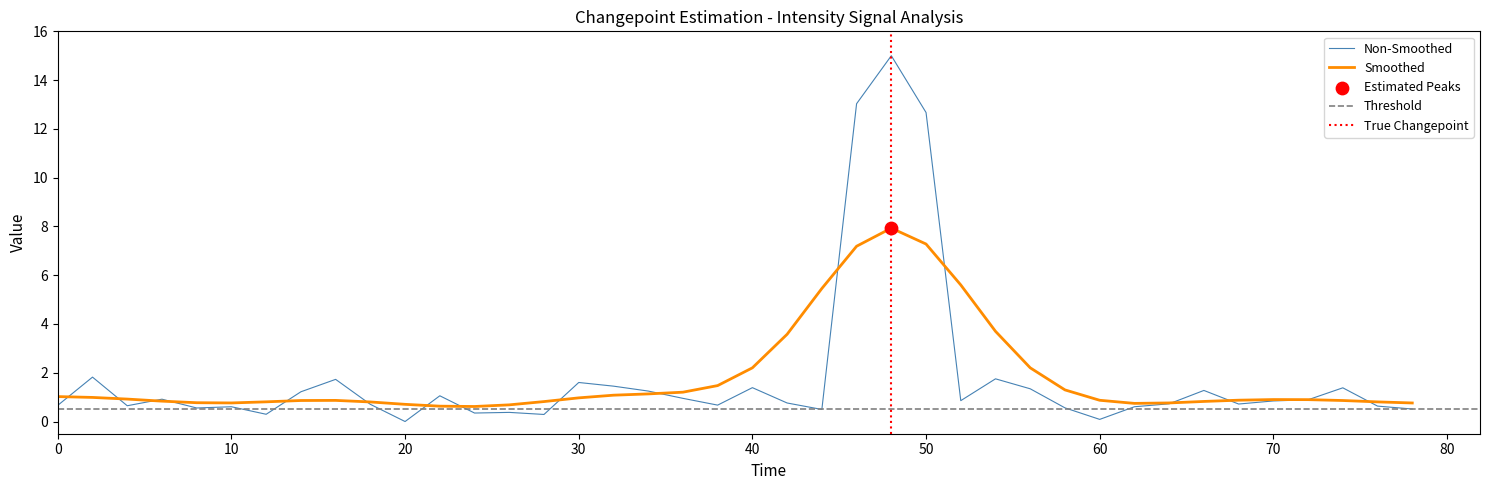

What is the maximum value for Smoothed?

7.9